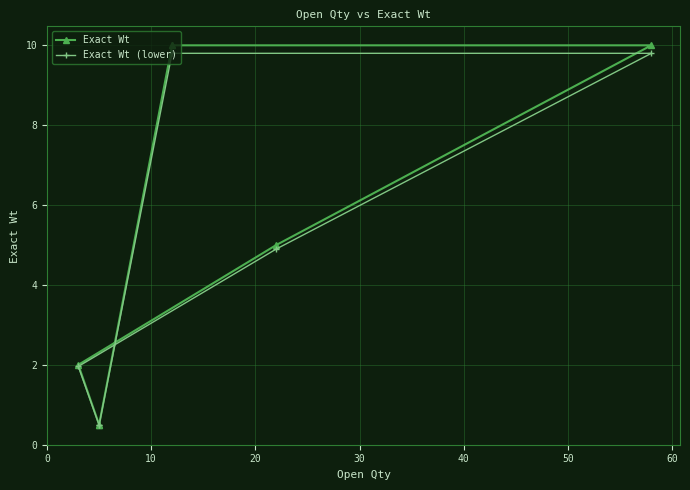

At 40, list the series in order from largest to smallest.

Exact Wt, Exact Wt (lower)